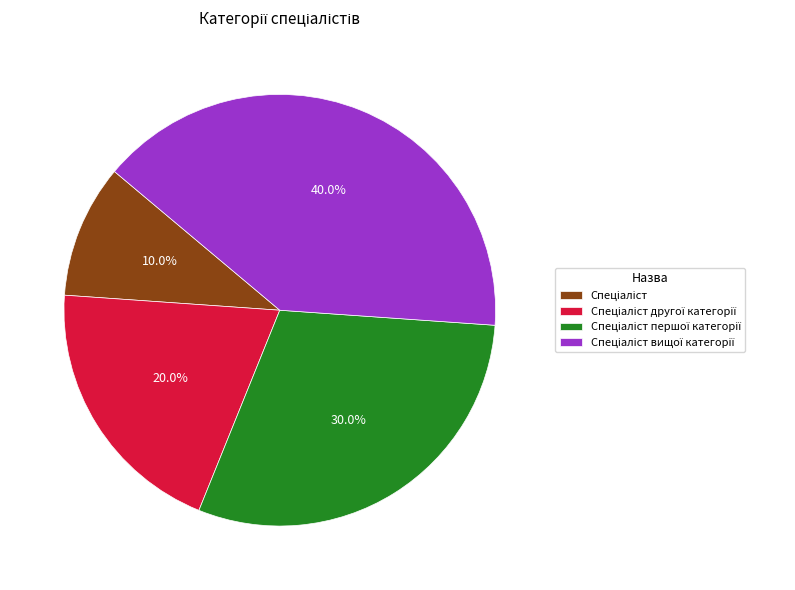

To the nearest percent, what is the average slice percentage?

25%